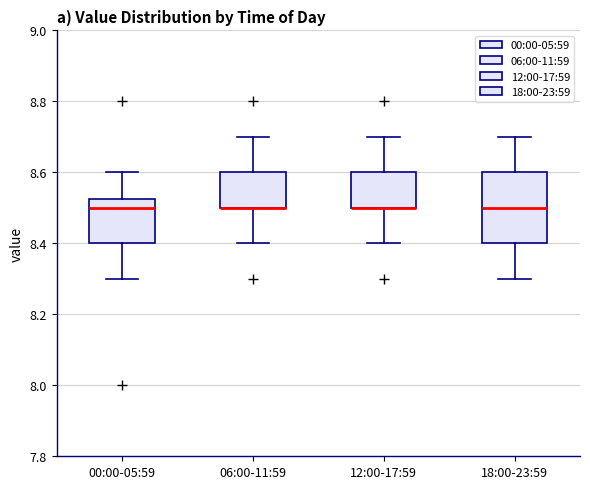

Where is the upper edge of the box for 00:00-05:59 on the y-axis? The values are not printed on the chart, so give them approximately, as read against the axis.

8.52